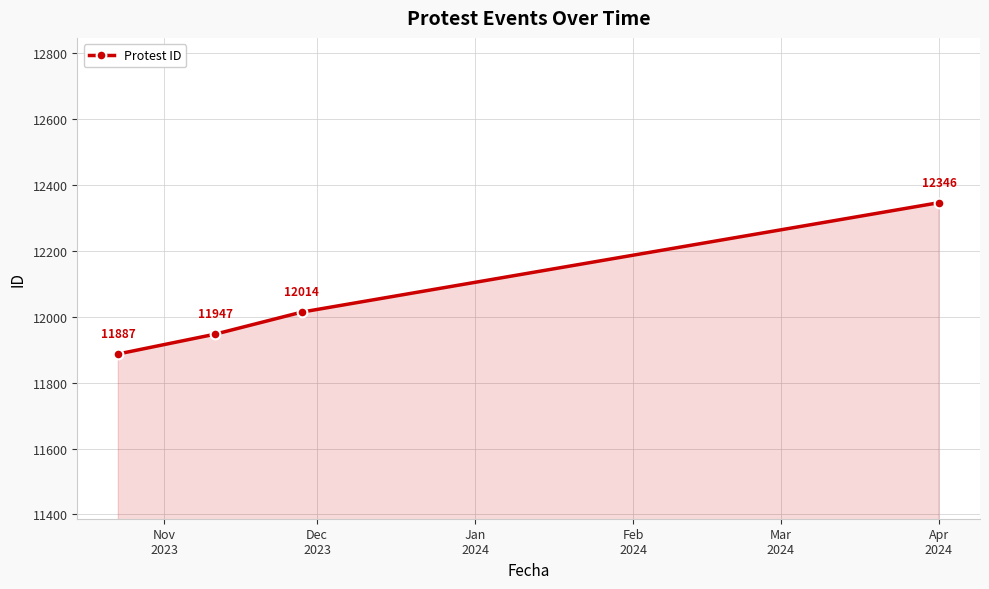

What is the sum of all values?

48194